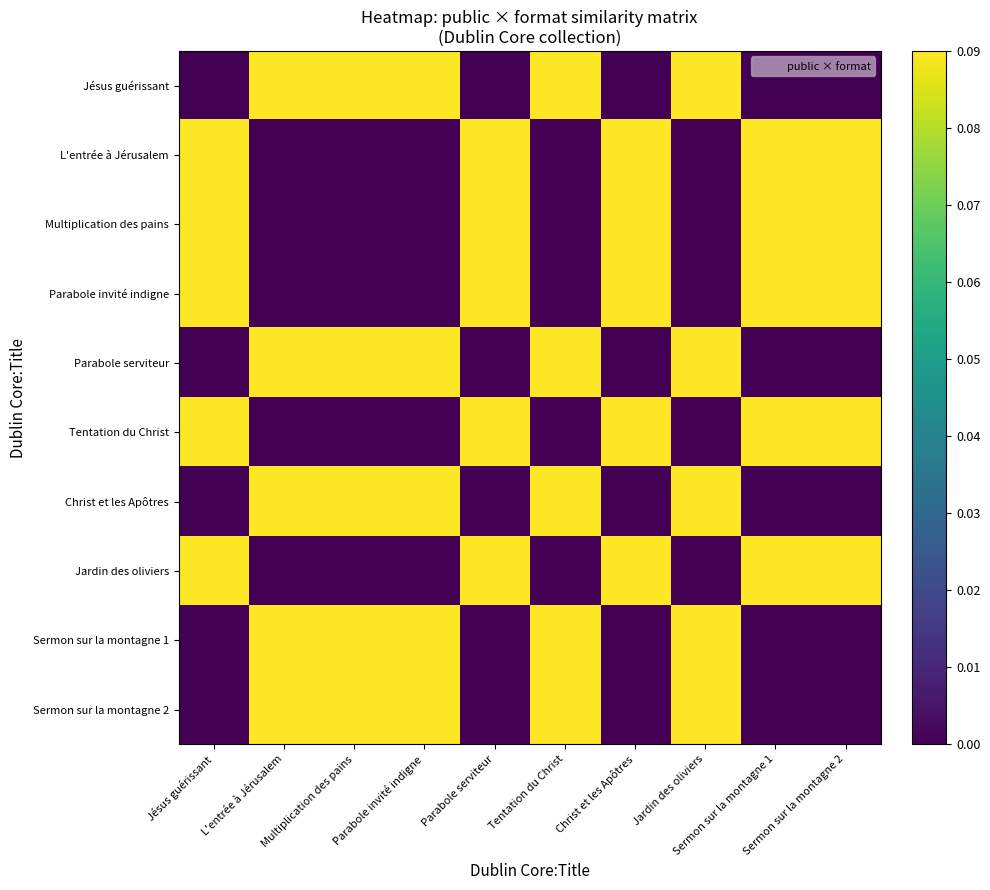

At Multiplication des pains, list the series in order from largest to smallest.

Jésus guérissant, Parabole serviteur, Christ et les Apôtres, Sermon sur la montagne 1, Sermon sur la montagne 2, L'entrée à Jérusalem, Multiplication des pains, Parabole invité indigne, Tentation du Christ, Jardin des oliviers